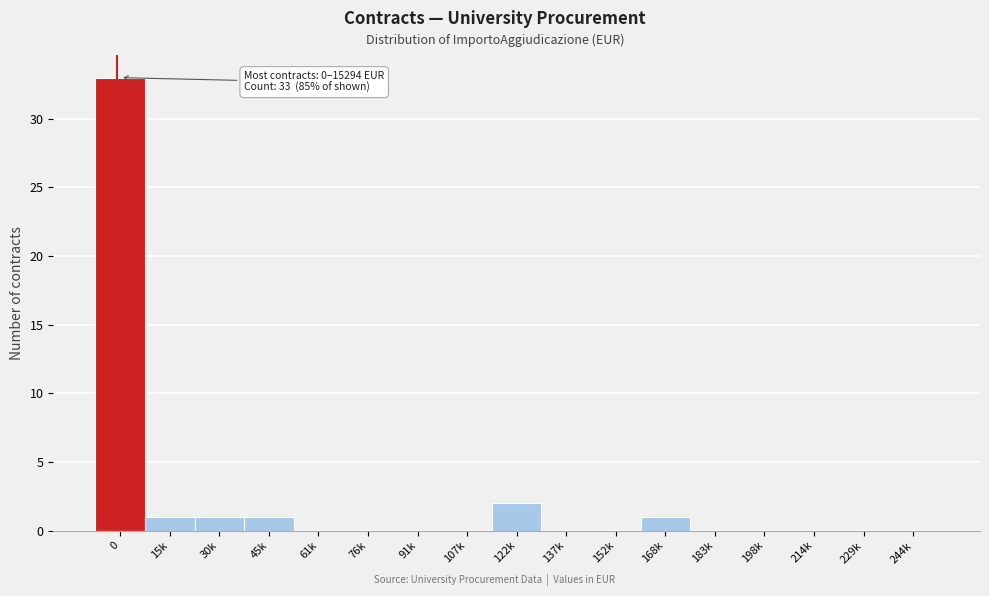

Reading left to right, extract all data points from this chart.

0=33	15k=1	30k=1	45k=1	61k=0	76k=0	91k=0	107k=0	122k=2	137k=0	152k=0	168k=1	183k=0	198k=0	214k=0	229k=0	244k=0